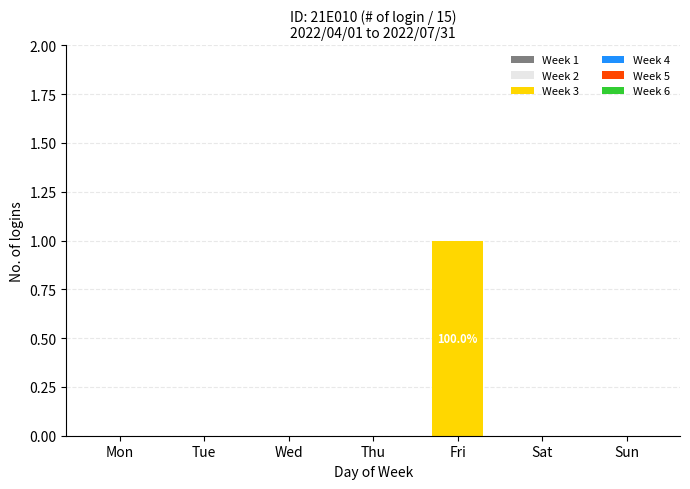

Between Fri and Tue, which is larger?

Fri